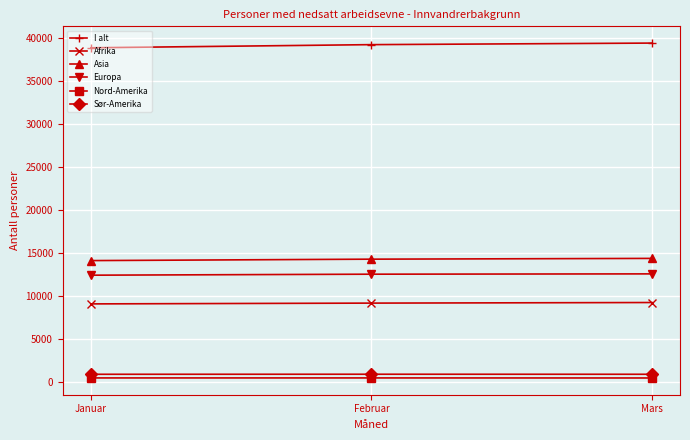

What is the value of the Afrika point at the 2nd from the left?

9205